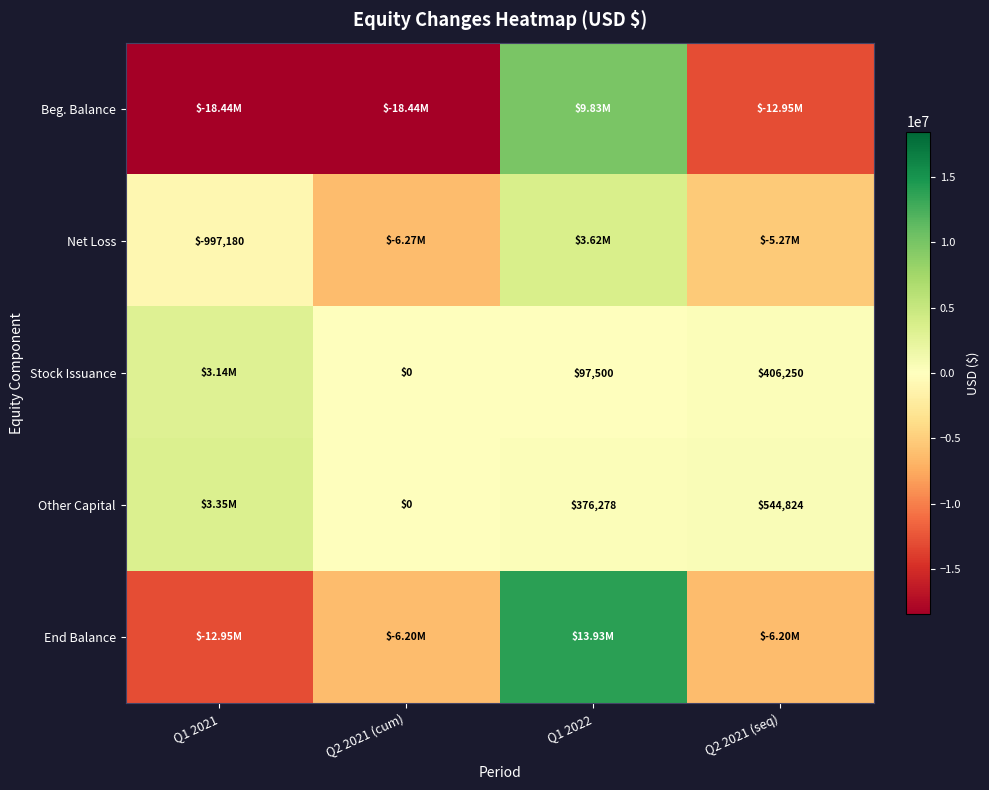

Which series has the largest range (max minus min)?

Beg. Balance